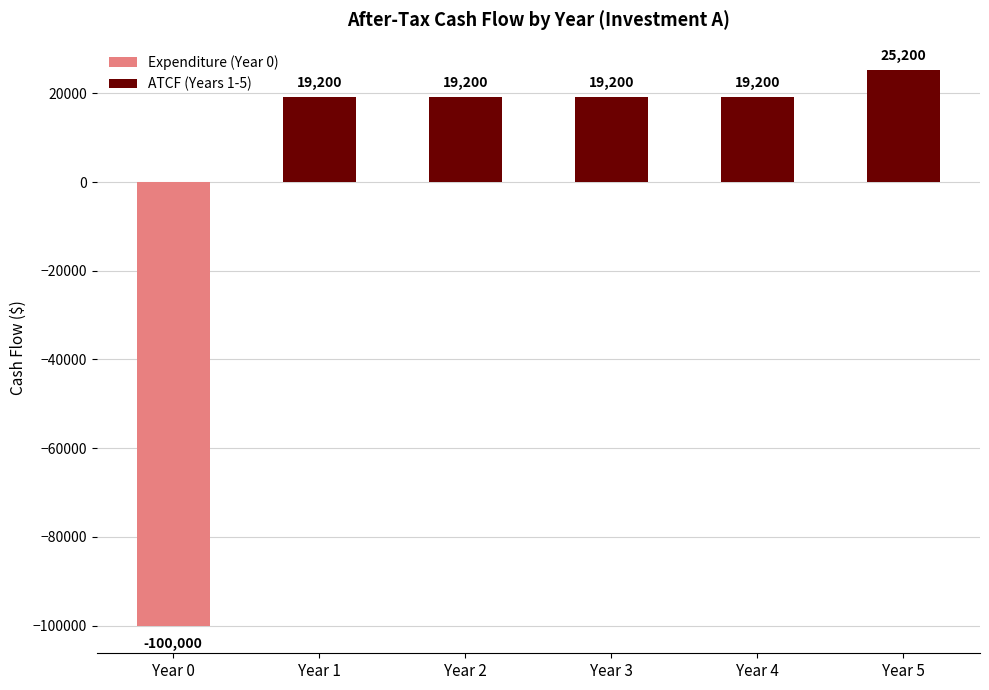

What is the sum of the ATCF (Years 1-5) values at Year 3 and Year 2?

38400